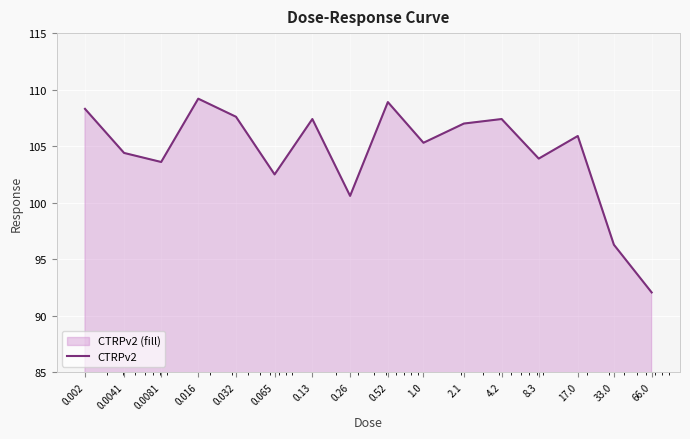

At which label is the value closest to 100?

0.26